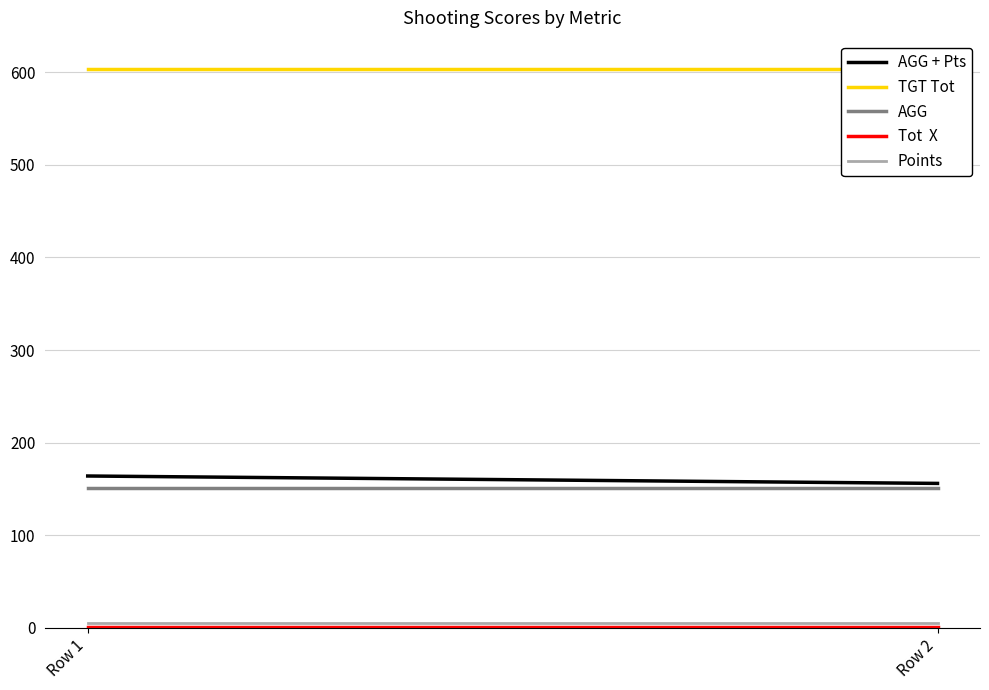

Between Row 1 and Row 2, which is larger?

Row 1